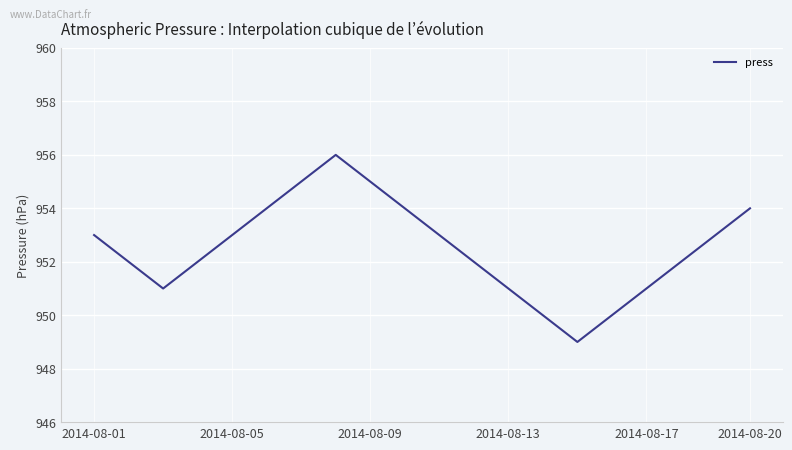

Is this an area chart (filled region under the line)?

No